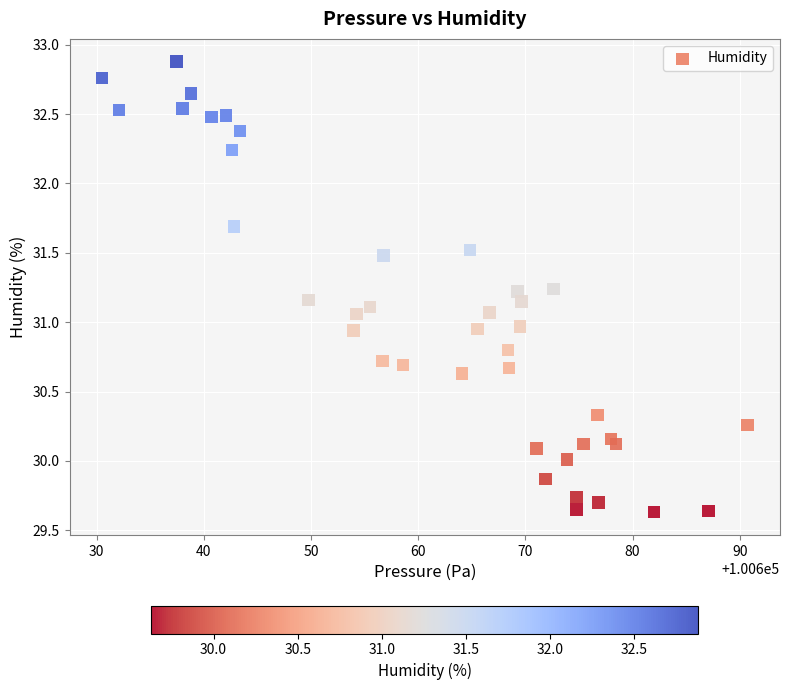

What is the range of X values (max minus min)?

60.3